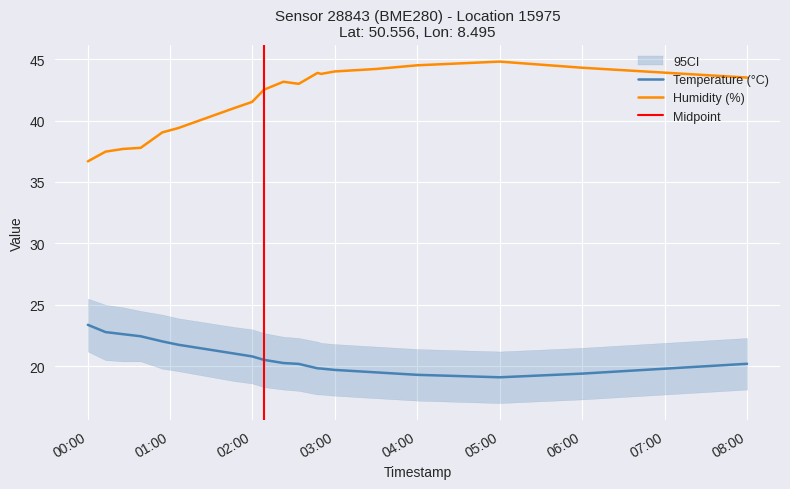

True or false: humidity and temperature intersect in this chart.

False